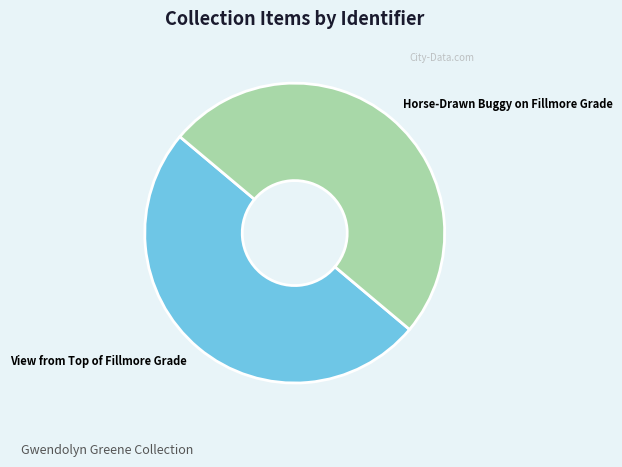

The Horse-Drawn Buggy on Fillmore Grade slice represents 39% of the pie. True or false?

False